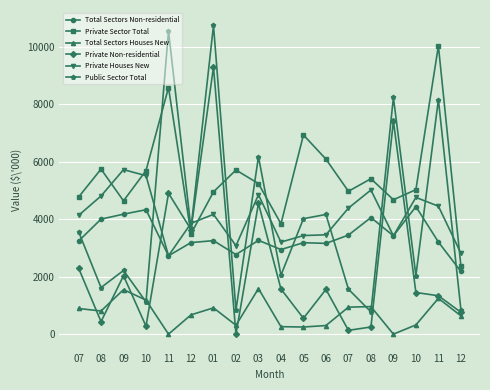

How many interior local valleys does the Private Non-residential series have?

6